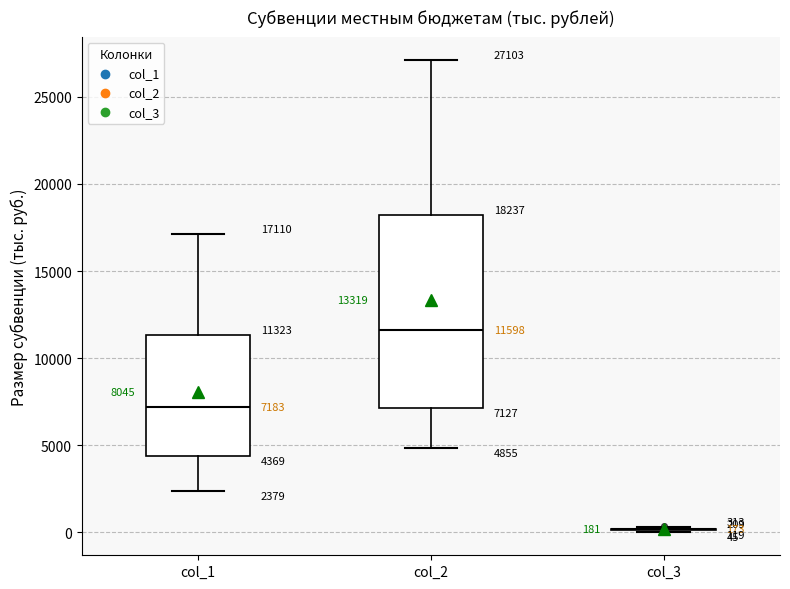

Which box is the tallest, from its lower edge to its upper edge?

col_2